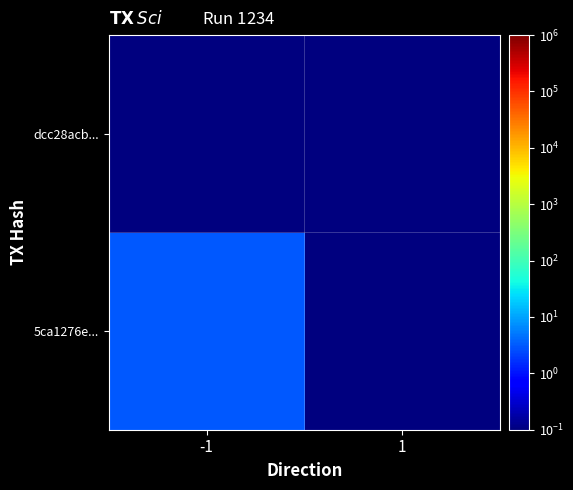

What is the spread (max minus min) of values at -1?

2.9